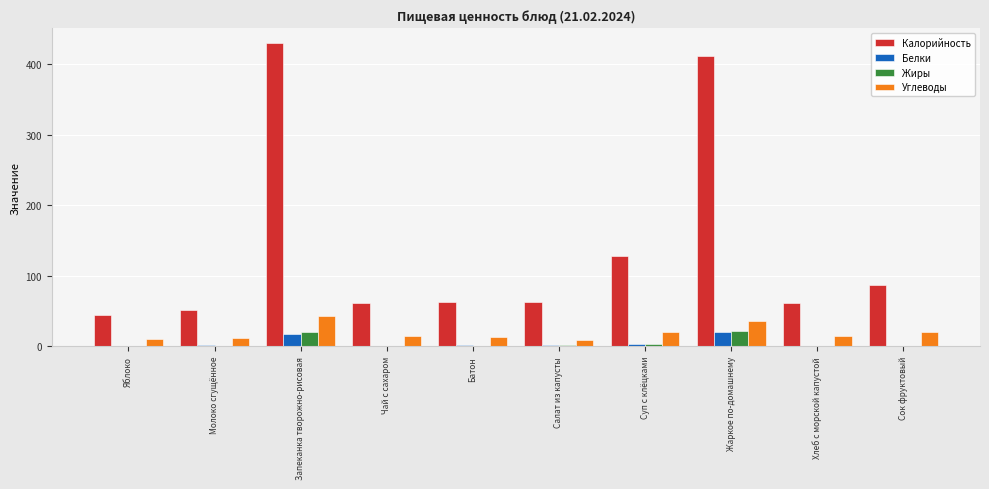

The value of Калорийность at Запеканка творожно-рисовая is 204.3. True or false?

False